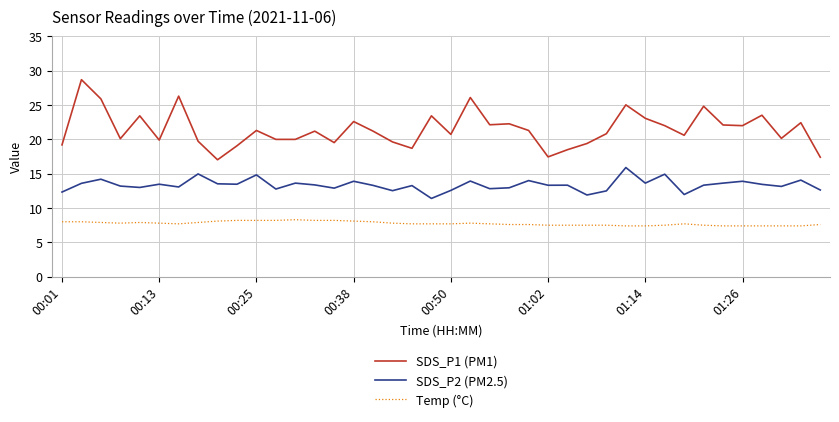

Rank the series by their average value, from lowest to highest.

Temp (°C), SDS_P2 (PM2.5), SDS_P1 (PM1)